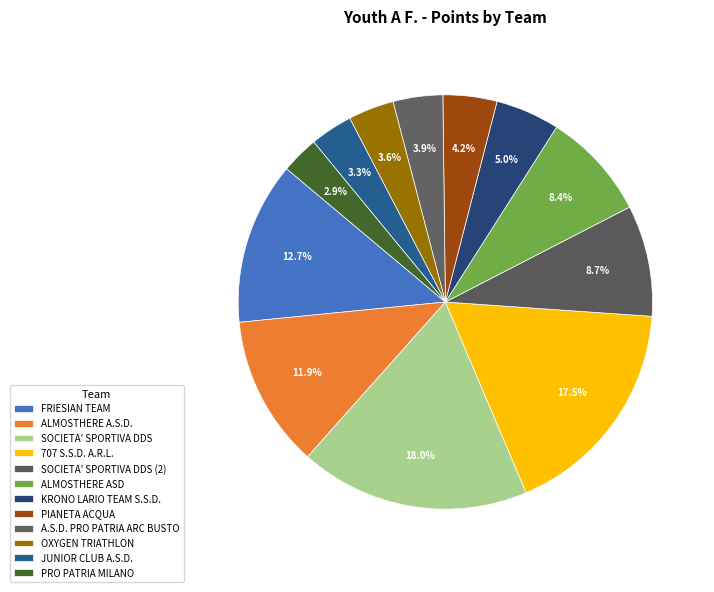

How many segments does this pie chart have?

12